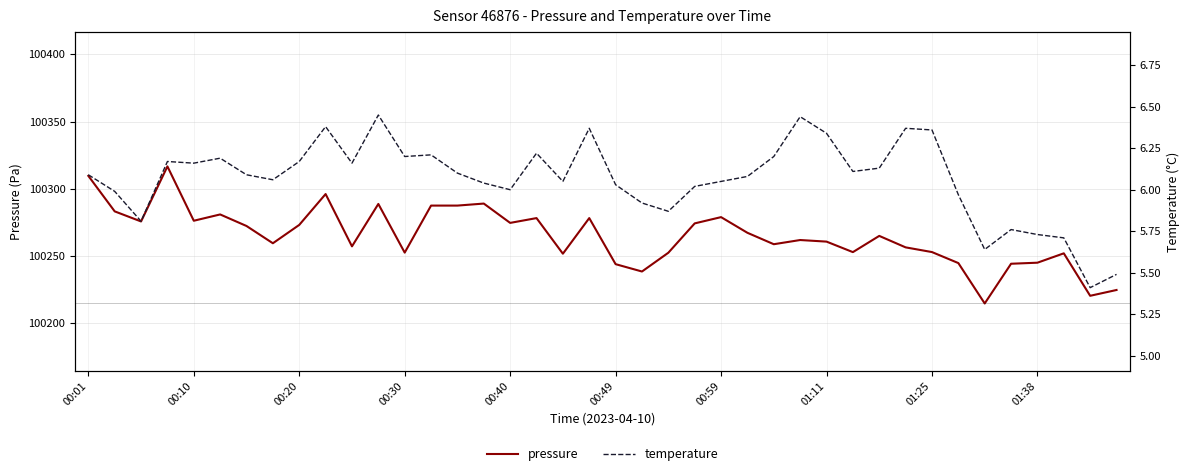

True or false: pressure and temperature cross at least once.

False